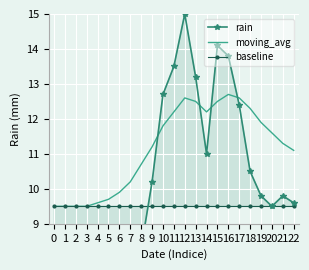

What is the value of the baseline point at the 13th from the left?

9.5